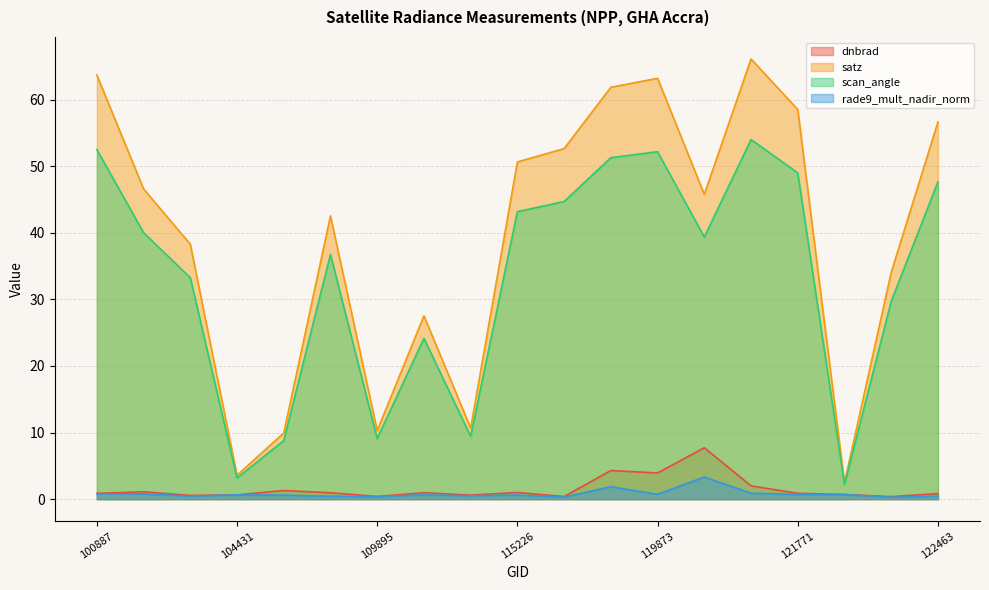

True or false: scan_angle and satz intersect in this chart.

False